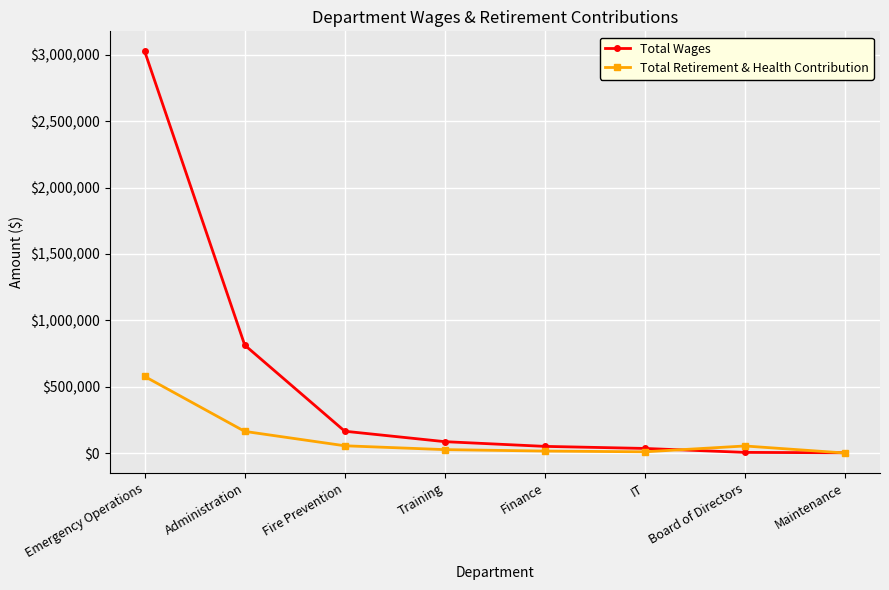

What is the label of the 7th point from the right?

Administration